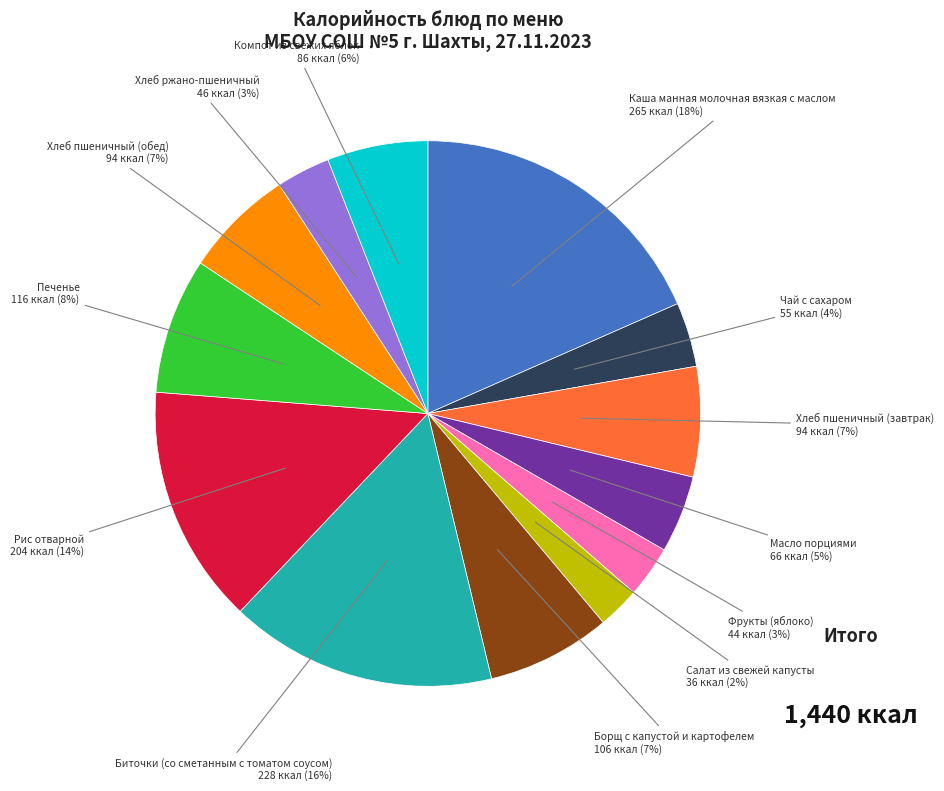

Which category has the smallest portion of the pie?

Салат из свежей капусты